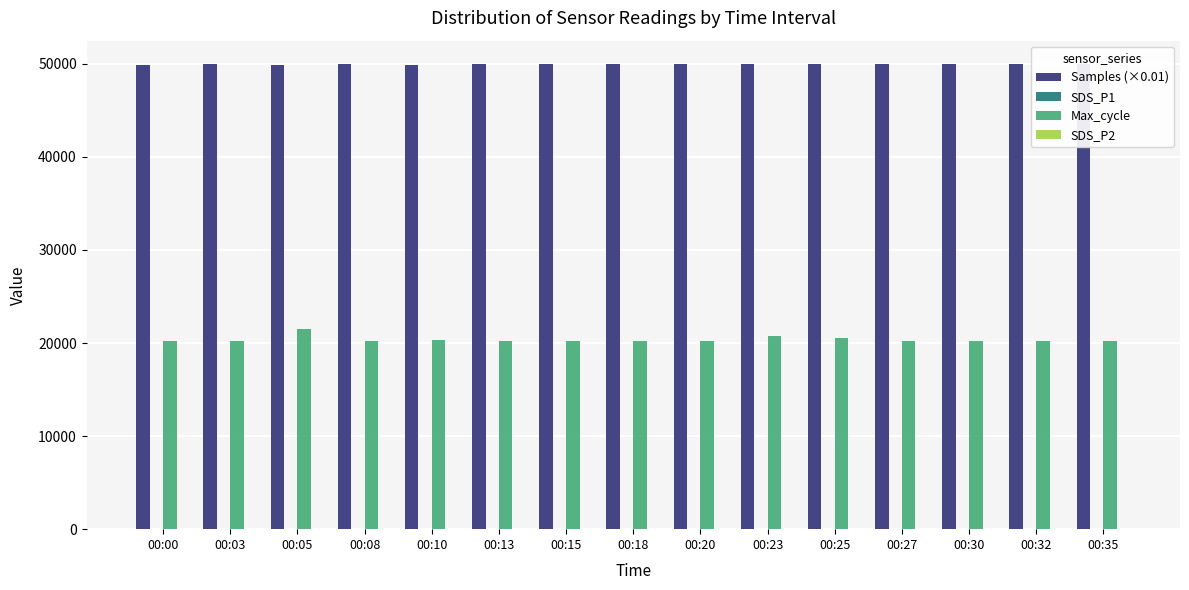

What is the greatest value displayed?

49987.7